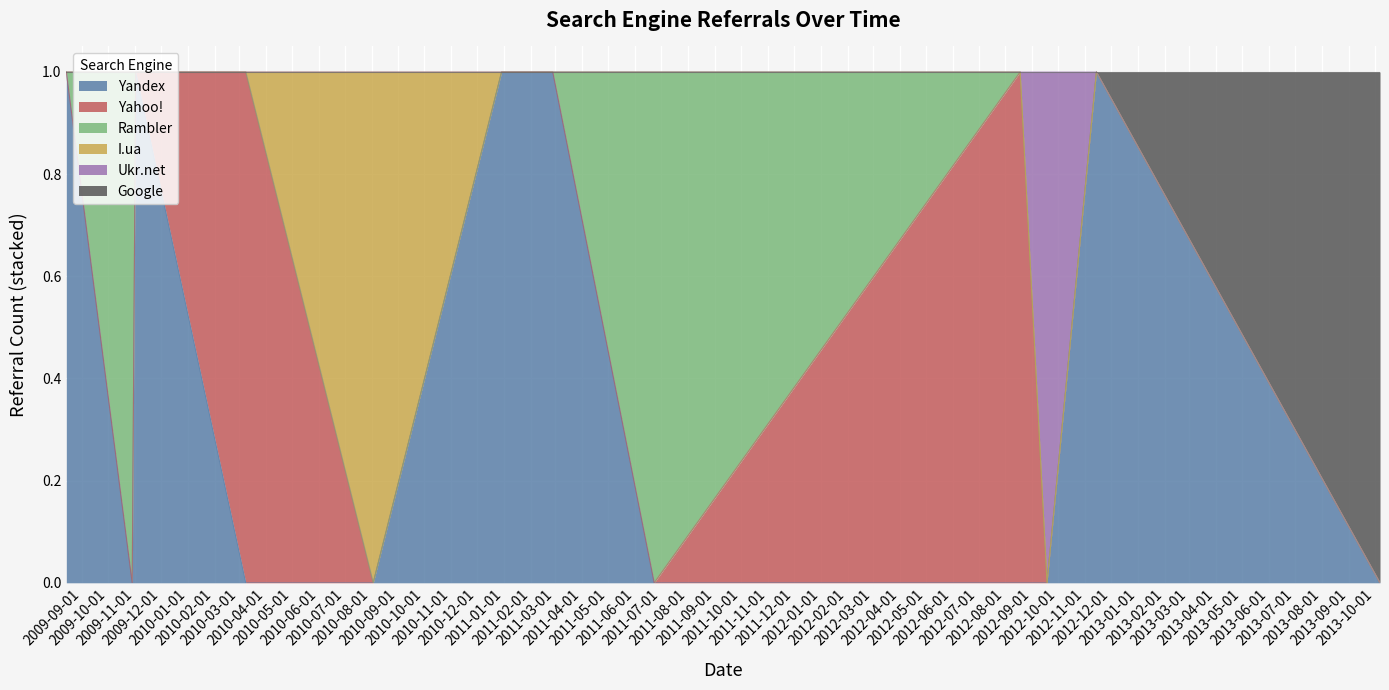

Rank the series by their maximum value, from highest to lowest.

Yandex, Yahoo!, Rambler, I.ua, Ukr.net, Google